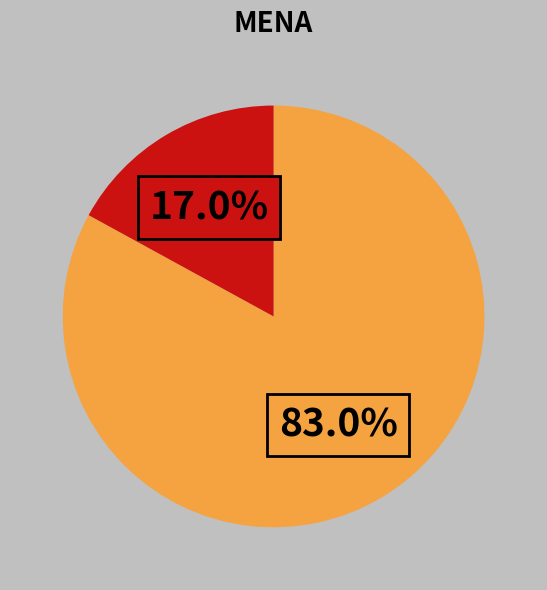

Is there any slice that represents more than half of the pie?

Yes